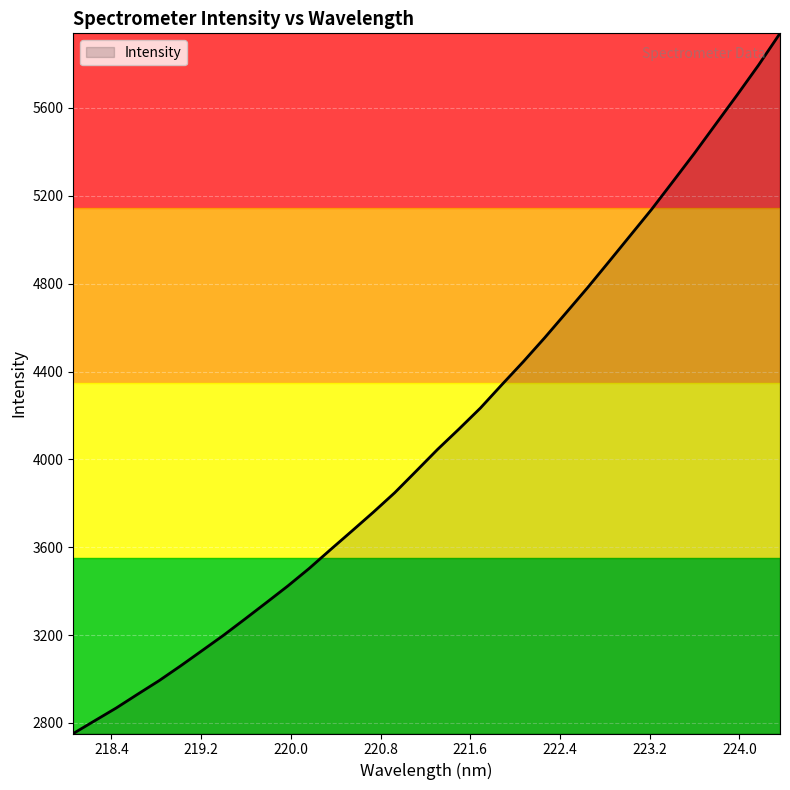

What is the greatest value displayed?

5939.5